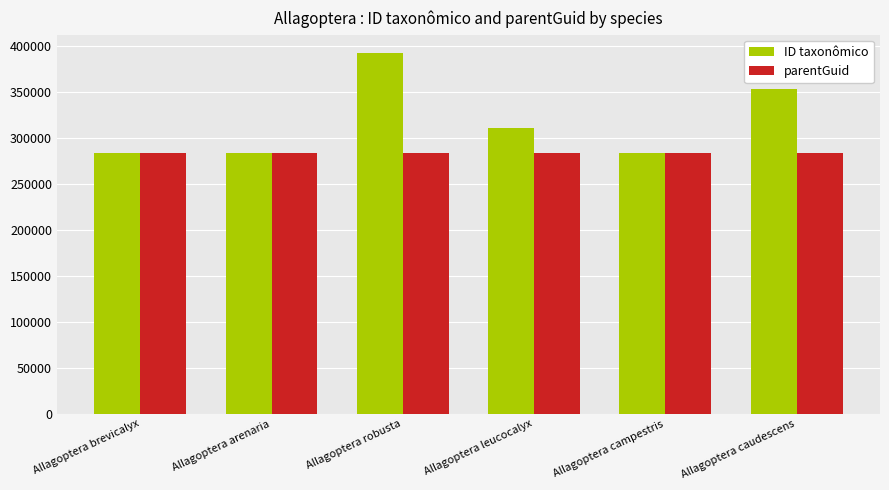

Rank the series by their average value, from highest to lowest.

ID taxonômico, parentGuid